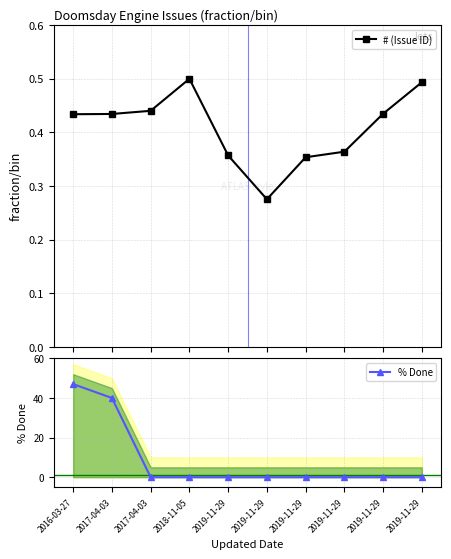

Count the # (Issue ID) values in the range 0 to 1.

10